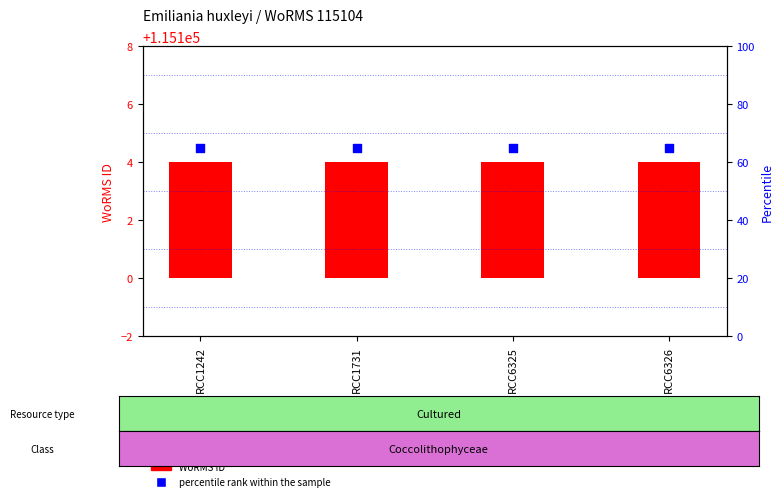

Is the value of WoRMS ID at RCC1731 greater than the value of percentile rank within the sample at RCC6326?

No